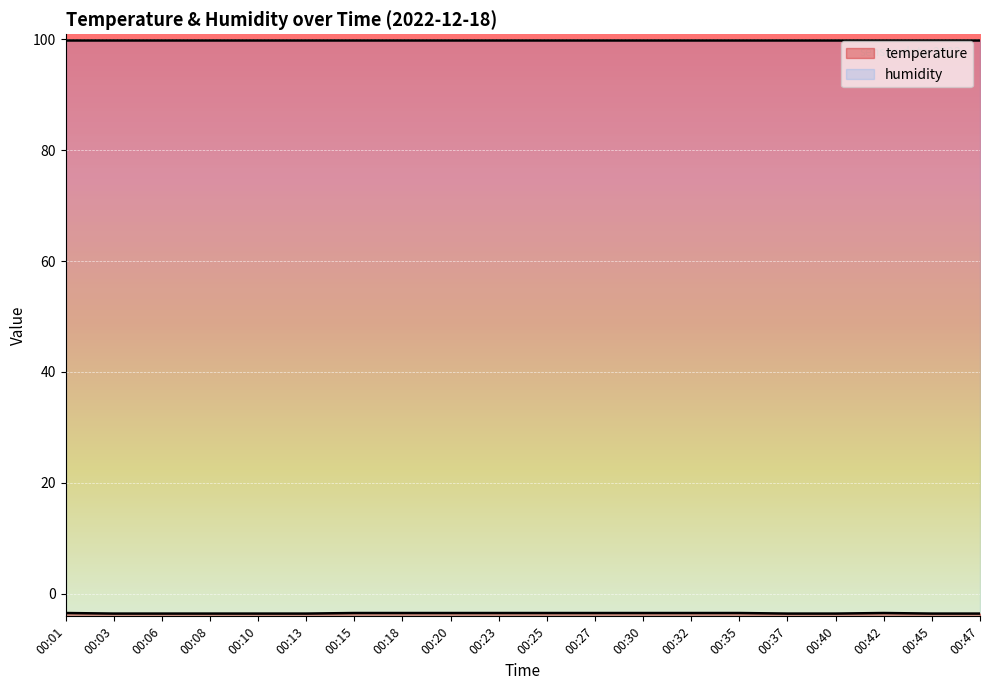

Rank the categories by value from lowest to highest.

00:03, 00:06, 00:08, 00:10, 00:13, 00:37, 00:40, 00:45, 00:47, 00:01, 00:15, 00:18, 00:20, 00:23, 00:25, 00:27, 00:30, 00:32, 00:35, 00:42